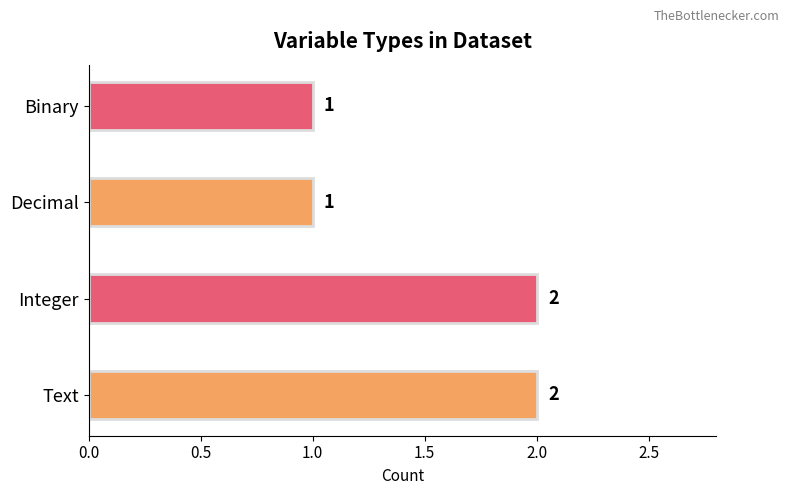

What is the difference between the maximum and second lowest values?

1